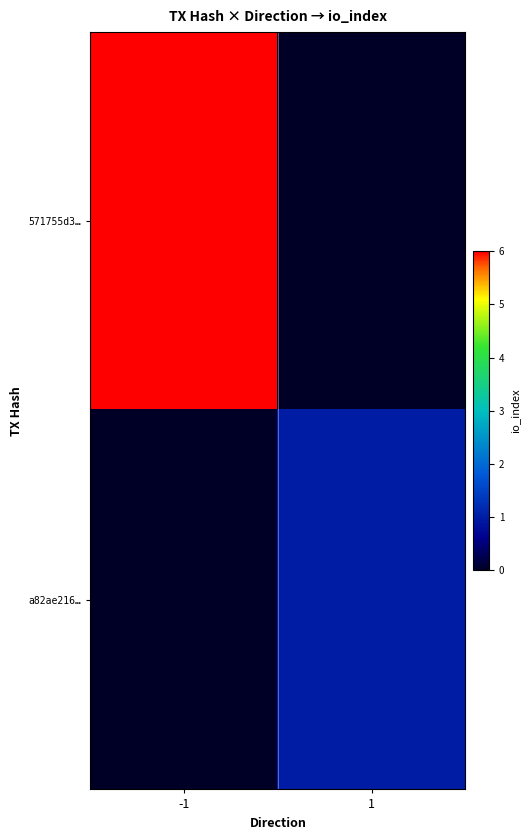

Which category has the lowest value across all series?

1